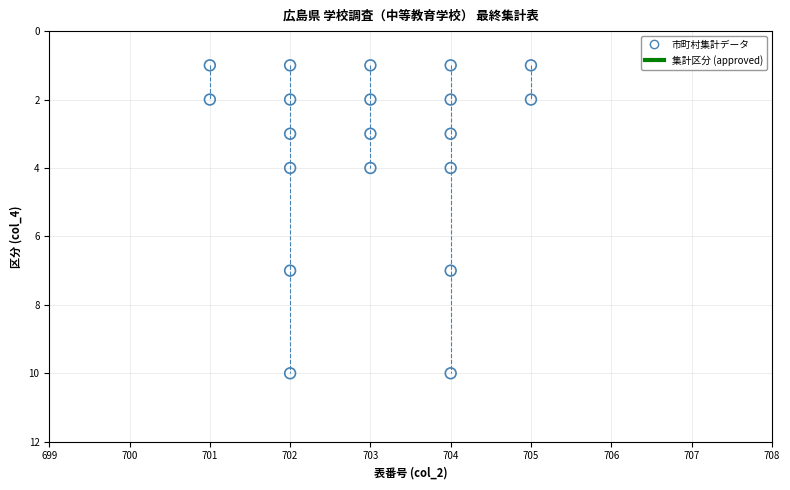

What is the range of X values (max minus min)?

4